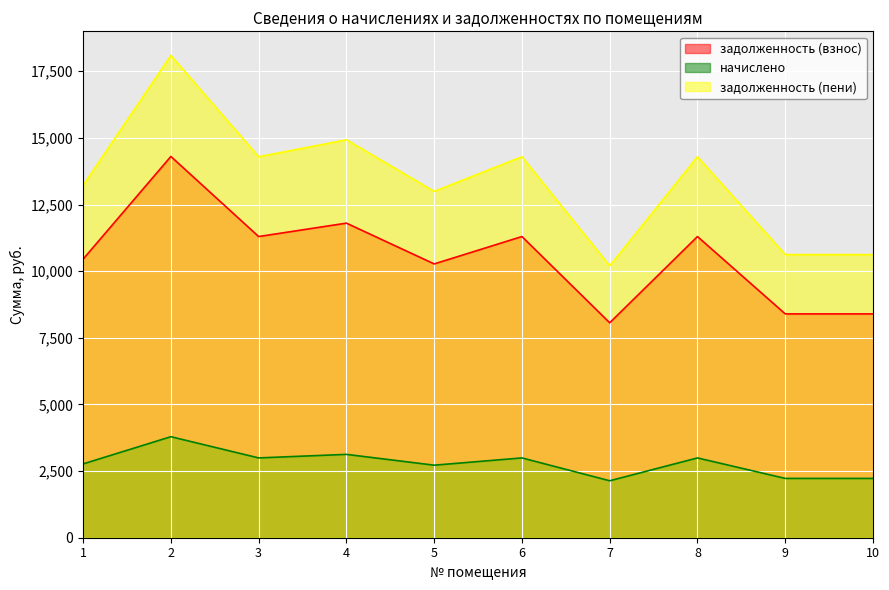

Which category has the lowest value across all series?

7